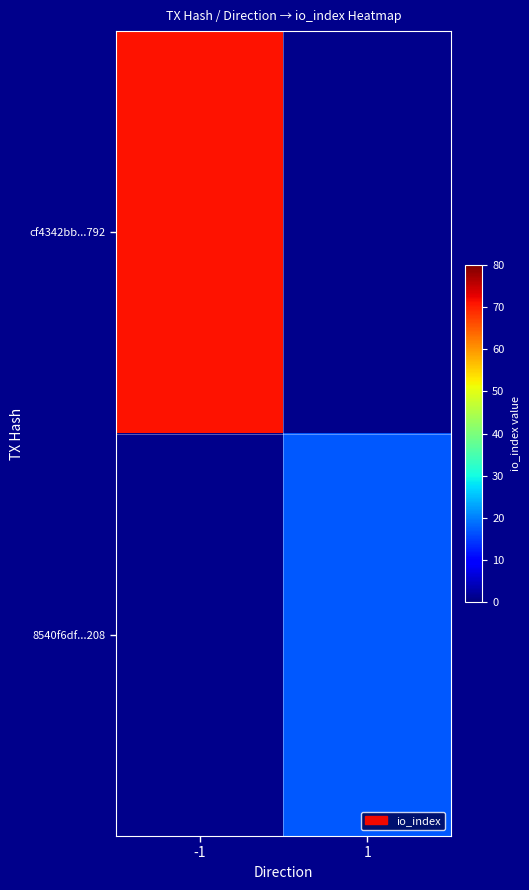

Is it true that cf4342bb...792 equals 111.9 at -1?

False